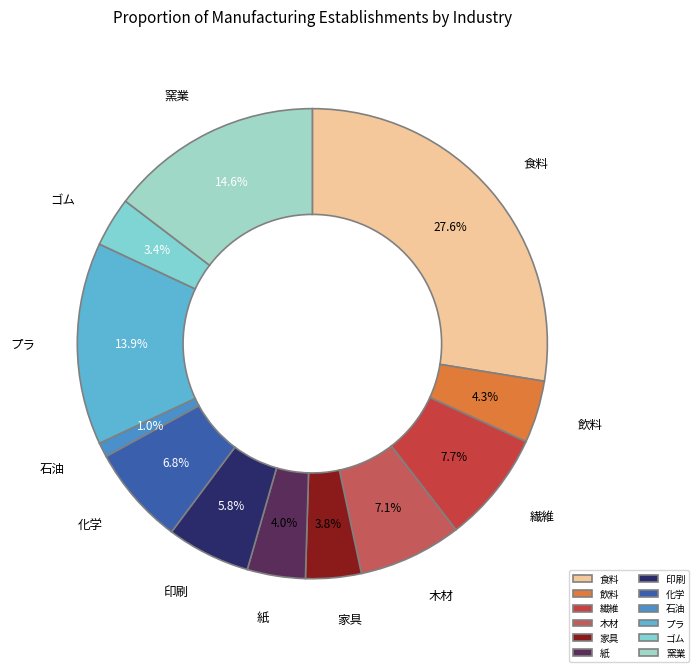

Does 窯業 represent more than half of the total?

No